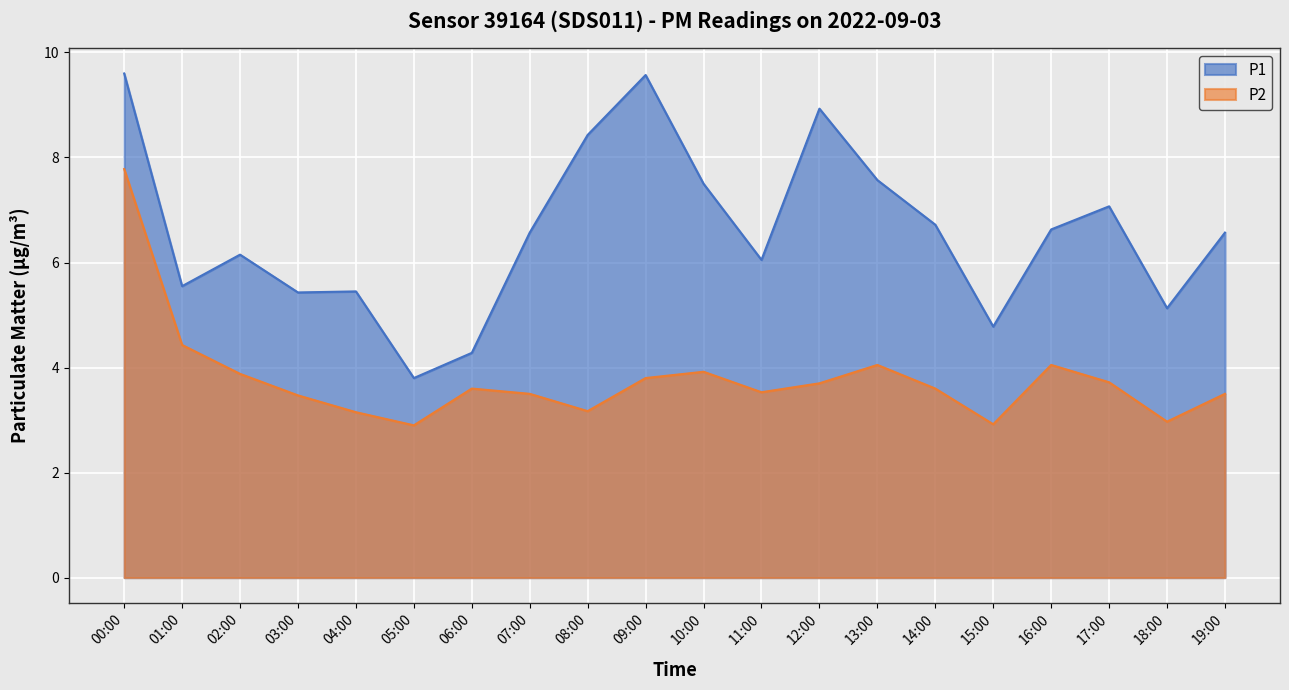

Rank the series by their maximum value, from highest to lowest.

P1, P2